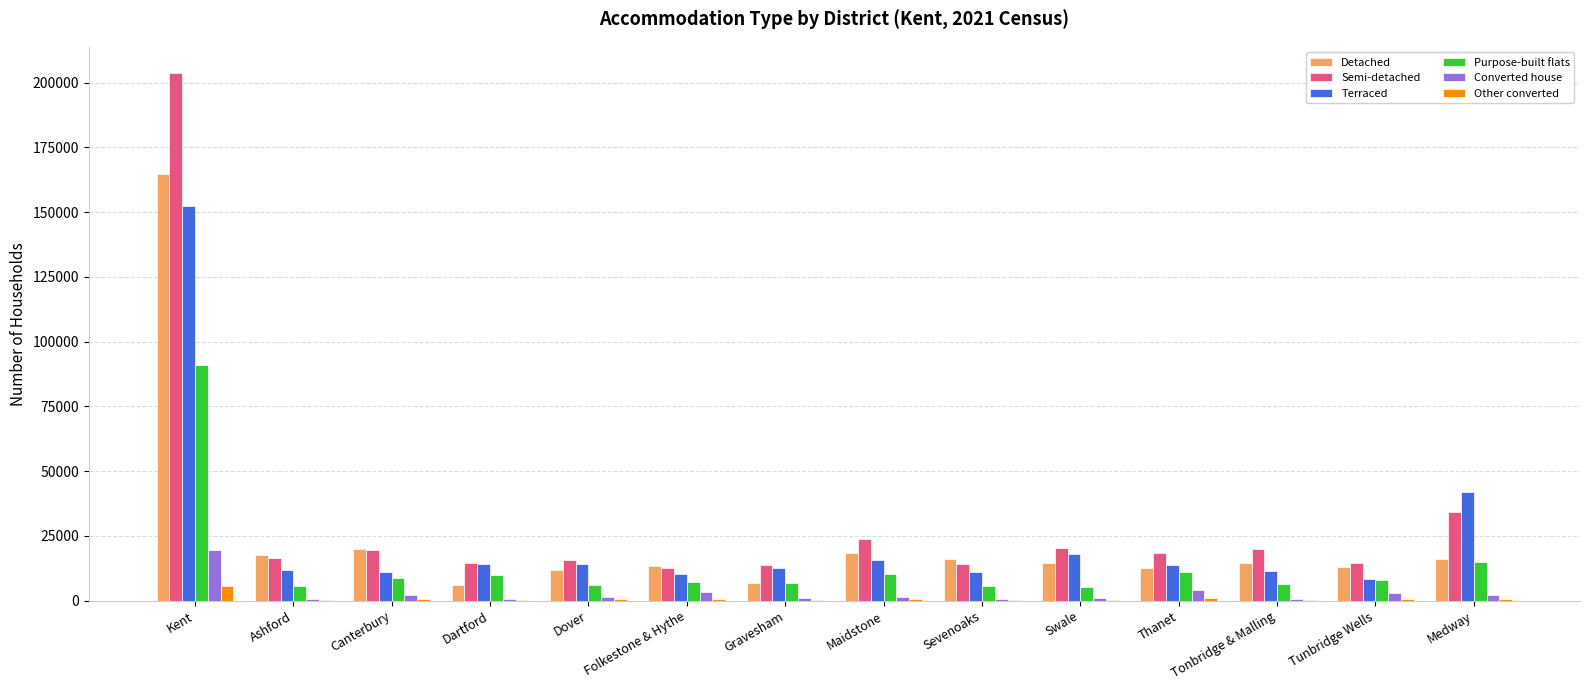

Where is Terraced nearest to the value 80473?

Medway